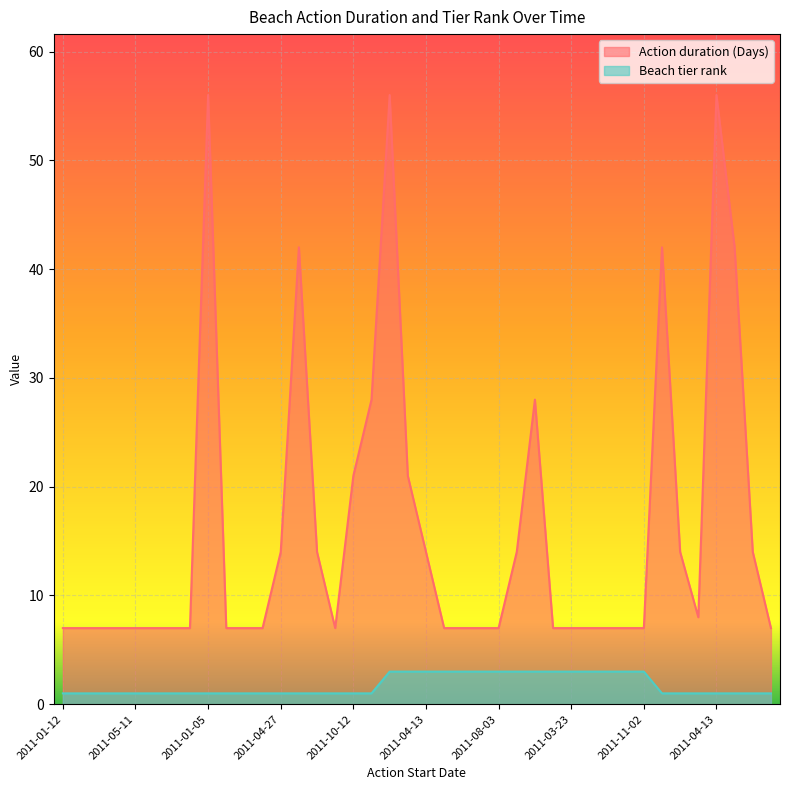

List the series in order of their peak value, lowest first.

Beach tier rank, Action duration (Days)